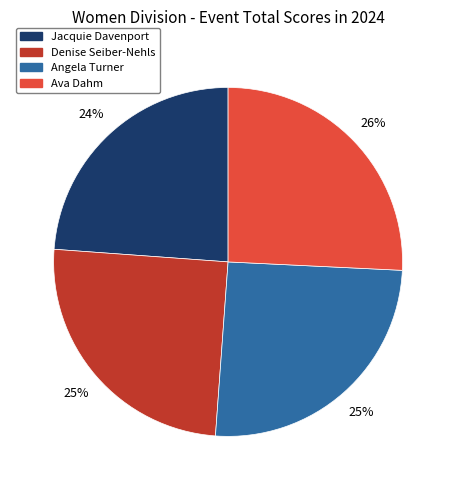

What is the smallest slice in the pie chart?

Jacquie Davenport